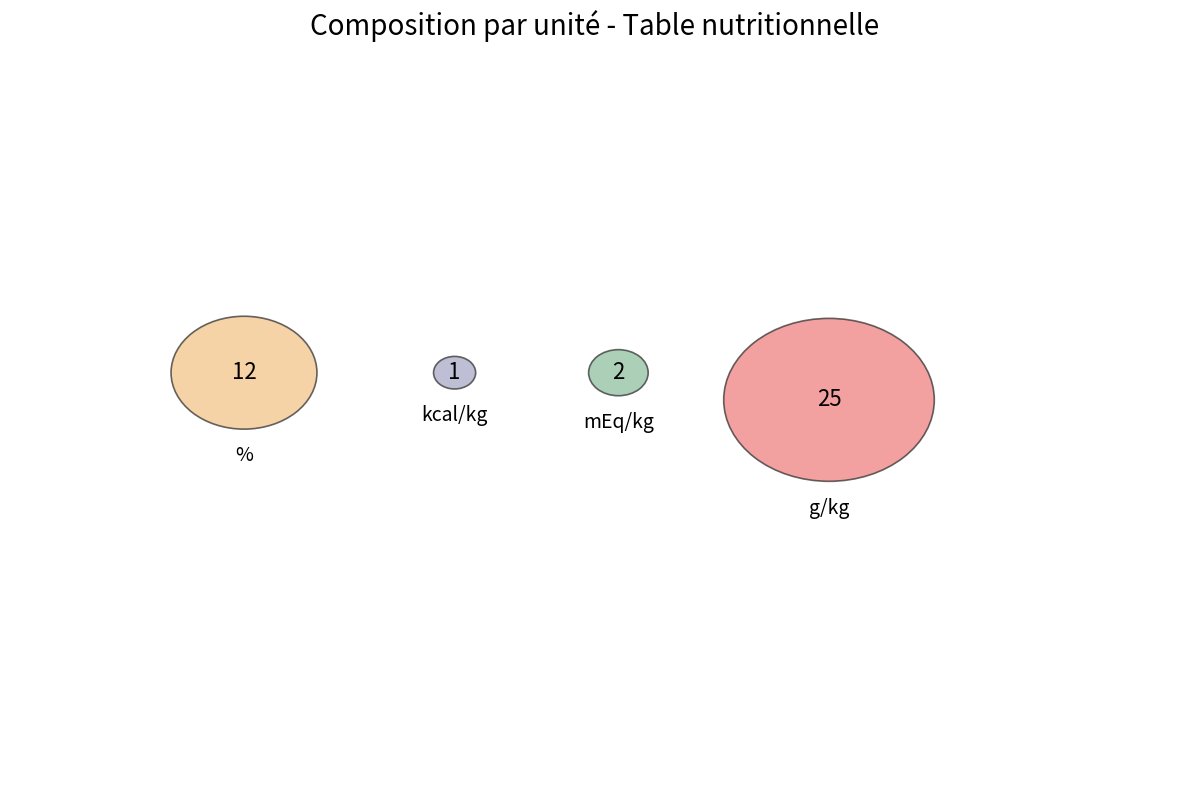

To the nearest percent, what is the average slice percentage?

25%